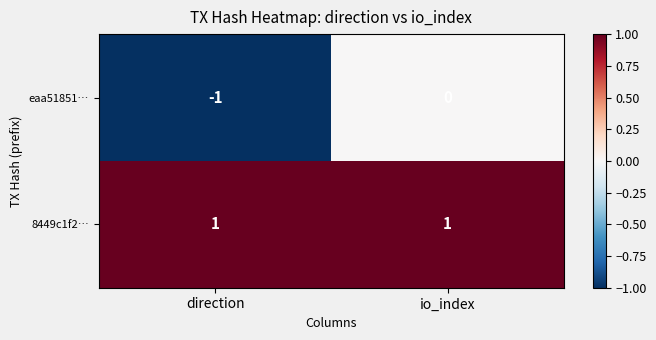

Which series changed the most between direction and io_index?

eaa51851…